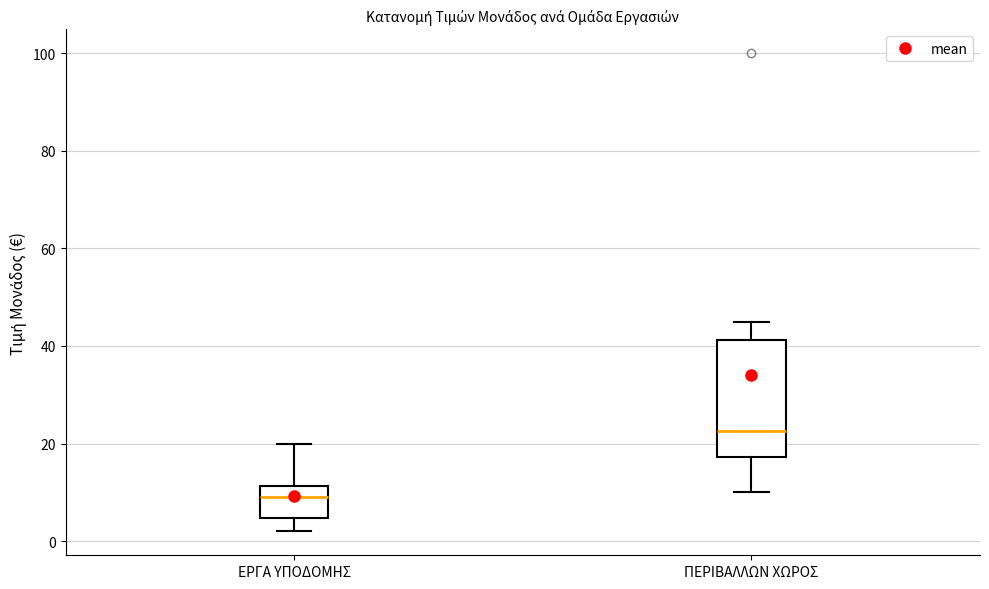

Reading left to right, read every box against the y-axis: the position of its median line, the range the box covers, and the ends of its whiskers. The values are not printed on the chart, so give them approximately, as read against the axis.

ΕΡΓΑ ΥΠΟΔΟΜΗΣ: median 10, box 4 to 12, whiskers 2 to 20
ΠΕΡΙΒΑΛΛΩΝ ΧΩΡΟΣ: median 22, box 18 to 42, whiskers 10 to 46